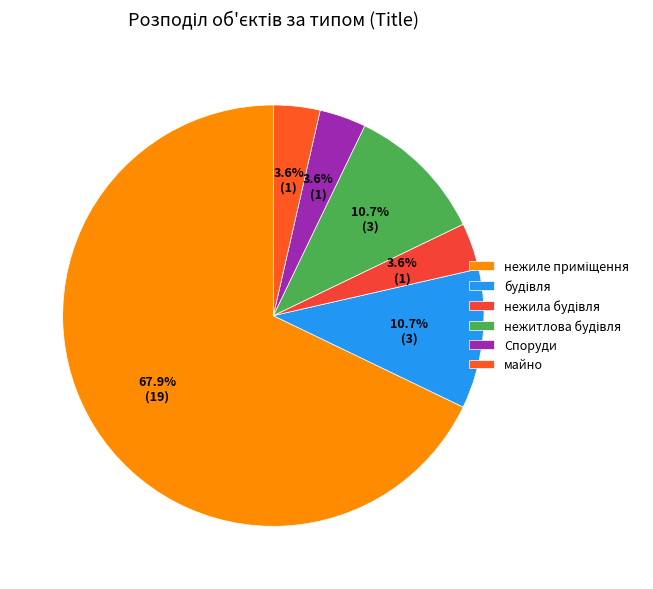

How many segments does this pie chart have?

6